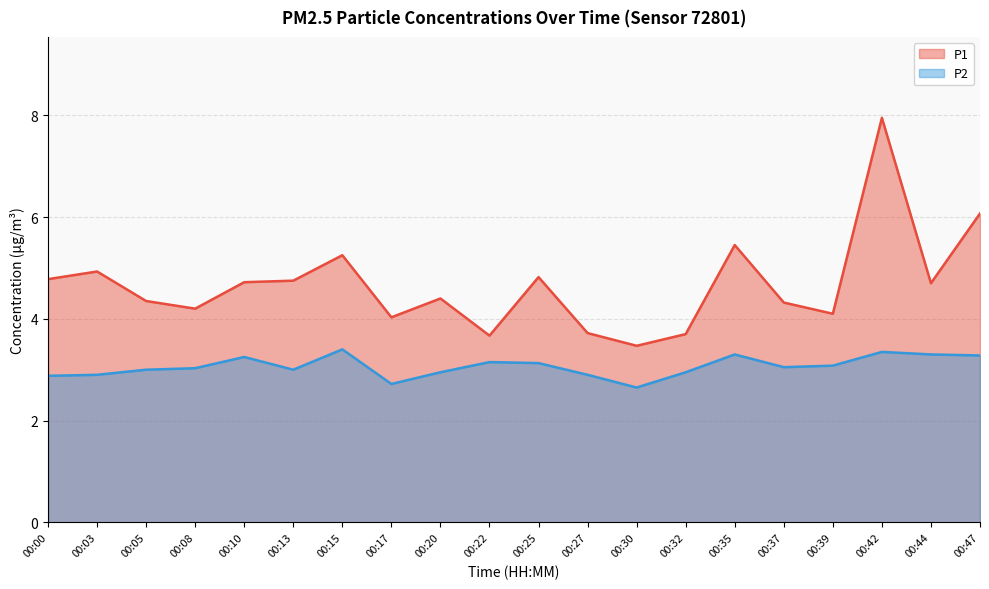

At which category does P1 reach its first local valley?

00:08